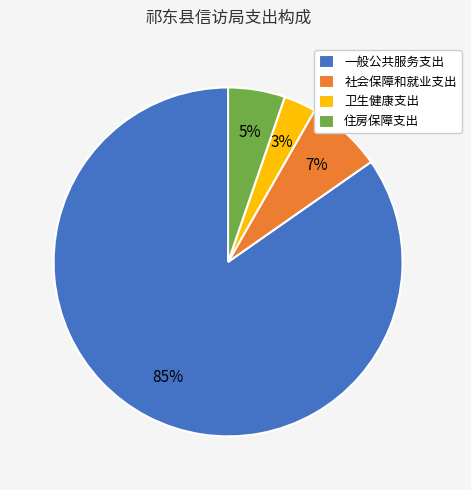

Is the sum of 一般公共服务支出 and 社会保障和就业支出 greater than half?

Yes